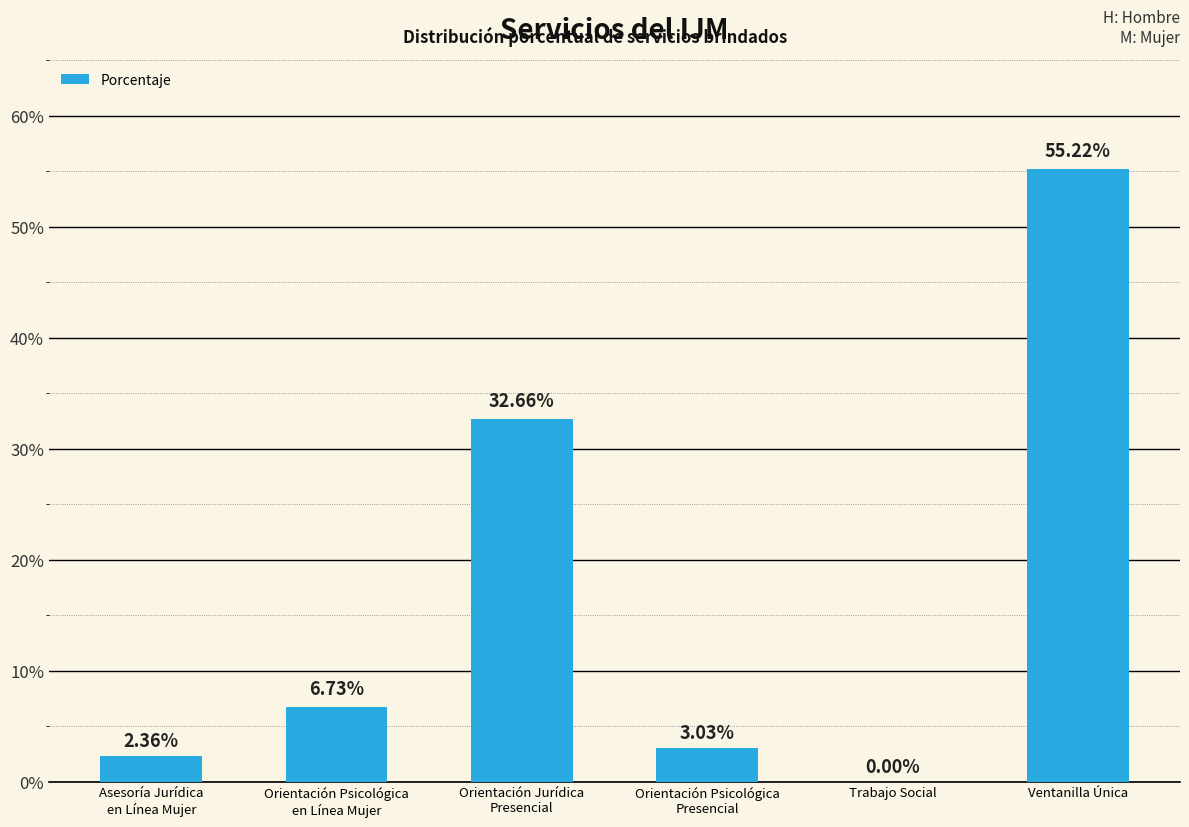

Which category has the highest value across all series?

Ventanilla Única